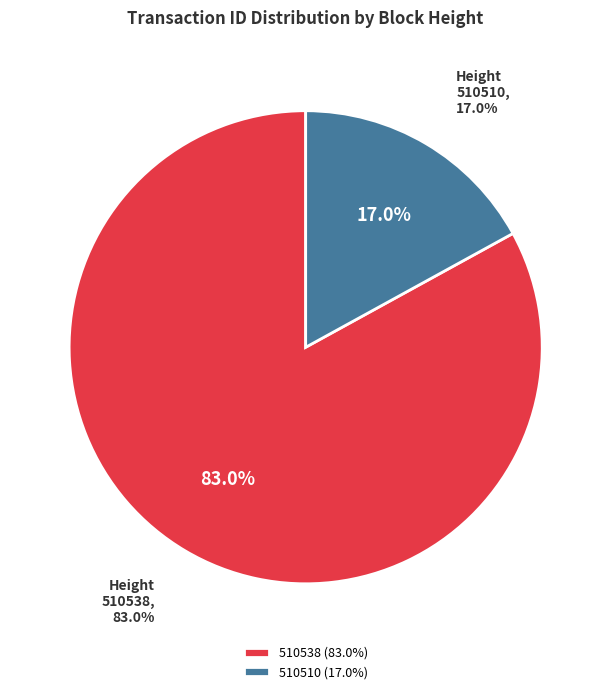

Which has a higher value, 510510 or 510538?

510538